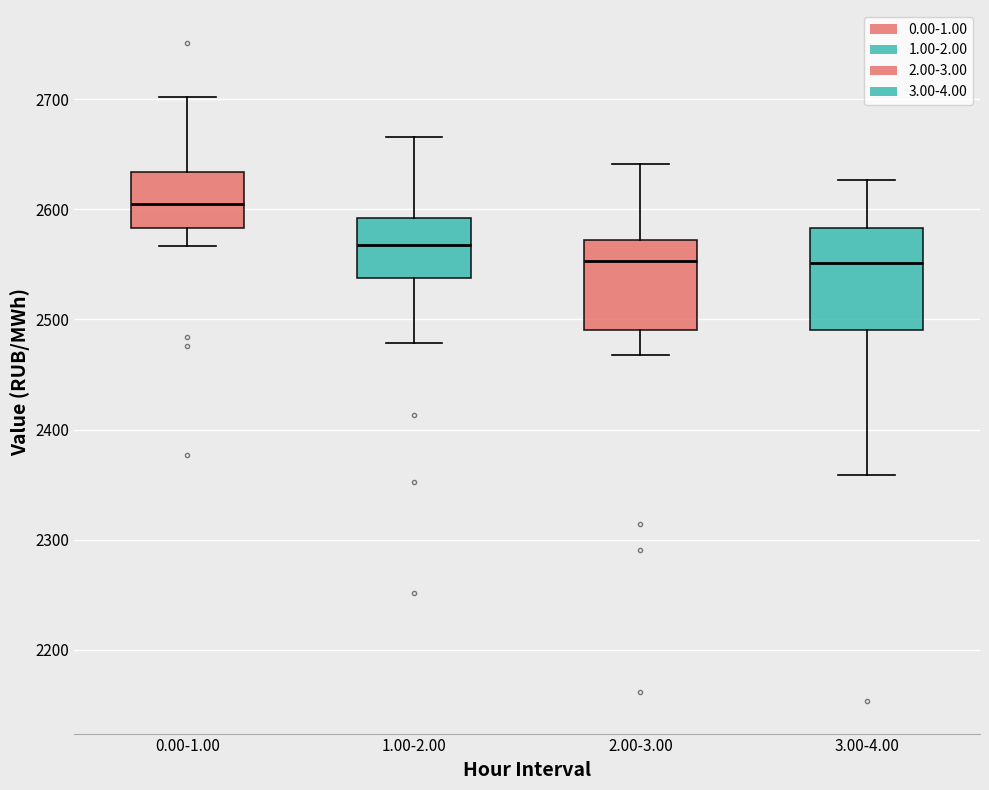

Which box's median line is the highest?

0.00-1.00